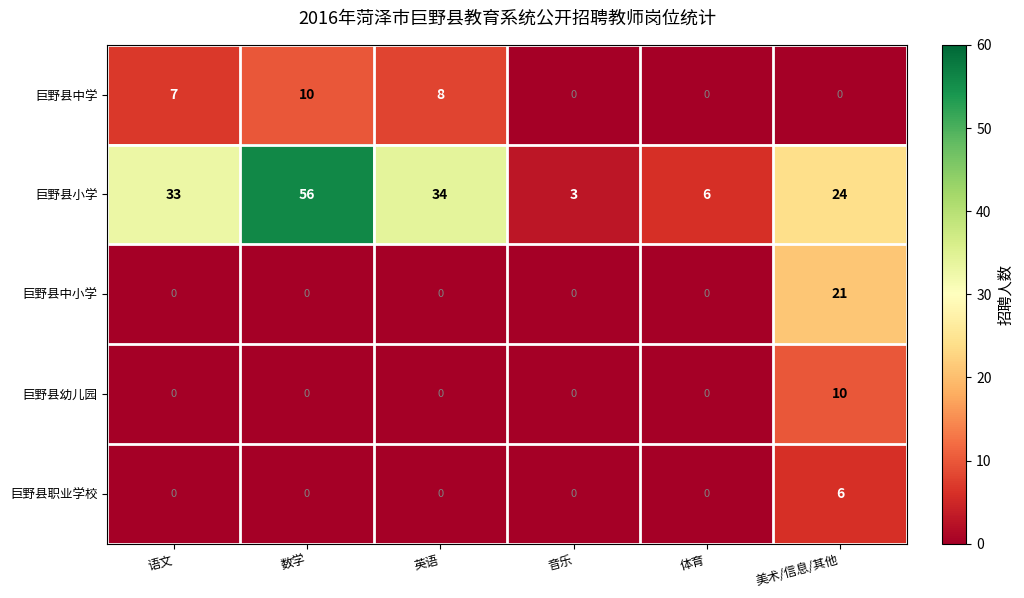

Is it true that 巨野县中学 equals 5 at 英语?

False